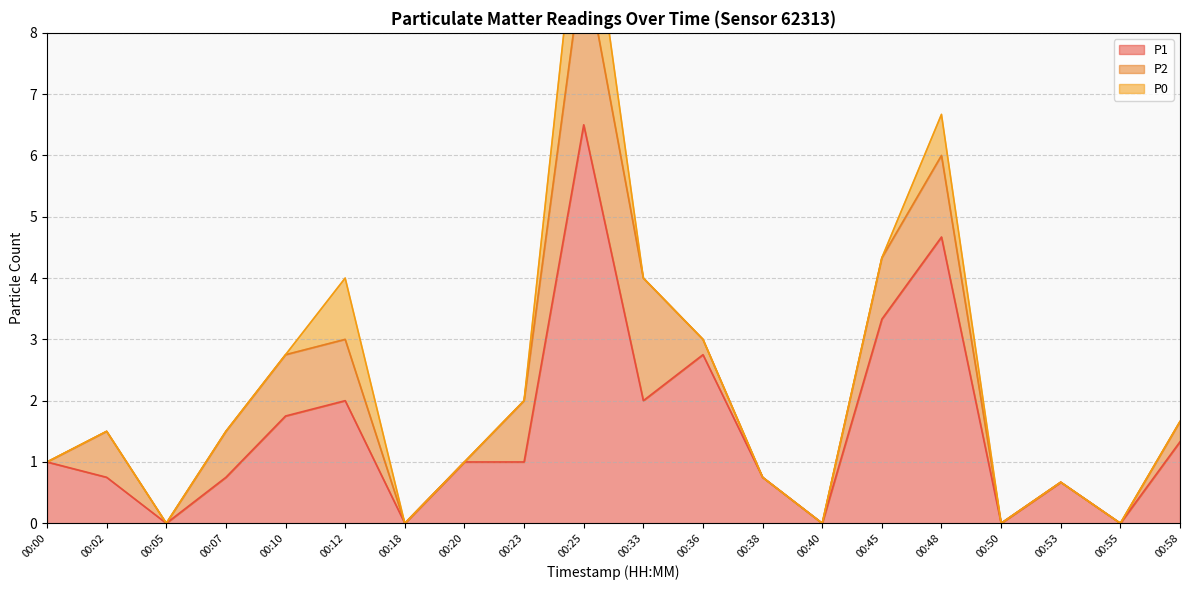

Reading right to left, what are all the values shown in this chart?

P1: 00:58=1.3	00:55=0.0	00:53=0.7	00:50=0.0	00:48=4.7	00:45=3.3	00:40=0.0	00:38=0.8	00:36=2.8	00:33=2.0	00:25=6.5	00:23=1.0	00:20=1.0	00:18=0.0	00:12=2.0	00:10=1.8	00:07=0.8	00:05=0.0	00:02=0.8	00:00=1.0
P2: 00:58=0.3	00:55=0.0	00:53=0.0	00:50=0.0	00:48=1.3	00:45=1.0	00:40=0.0	00:38=0.0	00:36=0.2	00:33=2.0	00:25=2.8	00:23=1.0	00:20=0.0	00:18=0.0	00:12=1.0	00:10=1.0	00:07=0.8	00:05=0.0	00:02=0.8	00:00=0.0
P0: 00:58=0.0	00:55=0.0	00:53=0.0	00:50=0.0	00:48=0.7	00:45=0.0	00:40=0.0	00:38=0.0	00:36=0.0	00:33=0.0	00:25=1.8	00:23=0.0	00:20=0.0	00:18=0.0	00:12=1.0	00:10=0.0	00:07=0.0	00:05=0.0	00:02=0.0	00:00=0.0